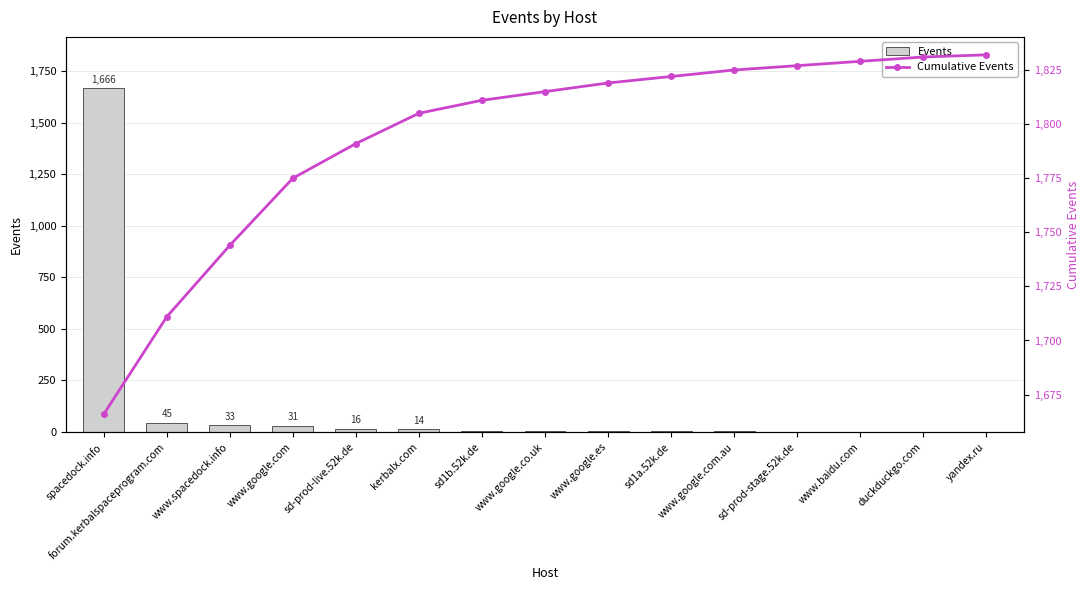

Count the number of data series in this chart.

2